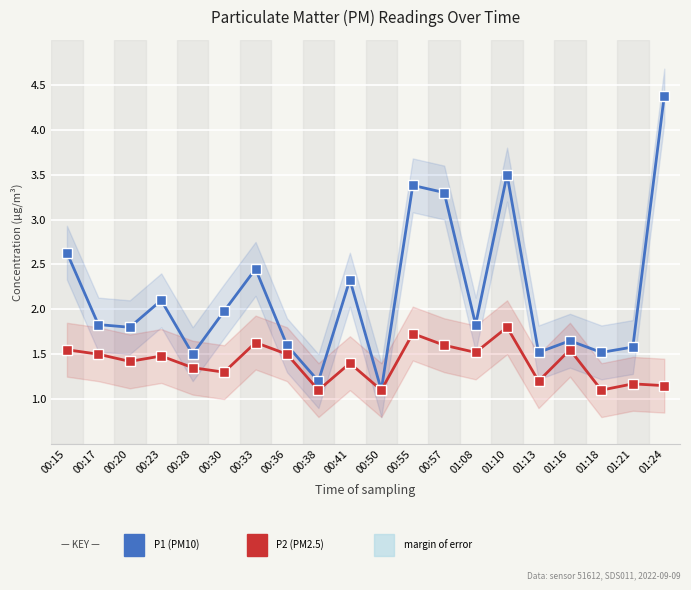

Reading right to left, list all the values displayed in this chart.

P1: 4.4	1.6	1.5	1.6	1.5	3.5	1.8	3.3	3.4	1.1	2.3	1.2	1.6	2.5	2.0	1.5	2.1	1.8	1.8	2.6
P2: 1.1	1.2	1.1	1.6	1.2	1.8	1.5	1.6	1.7	1.1	1.4	1.1	1.5	1.6	1.3	1.4	1.5	1.4	1.5	1.6